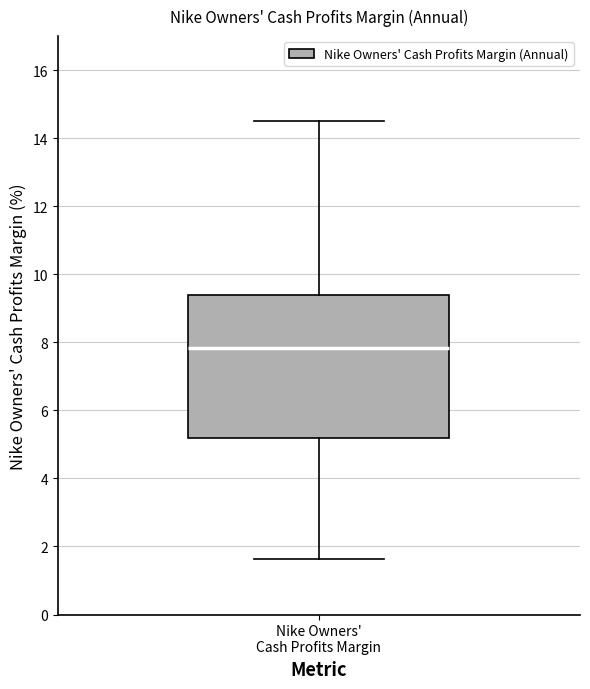

Transcribe this box plot: give where the median line is, the range the box spans, and where the two whiskers end, as read against the y-axis. The values are not printed on the chart, so give them approximately, as read against the axis.

median 7.8, box 5.2 to 9.4, whiskers 1.6 to 14.6